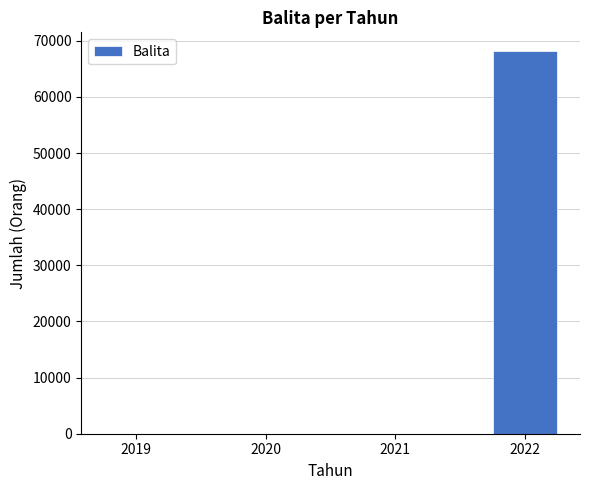

What is the sum of the values at 2022 and 2019?

68108